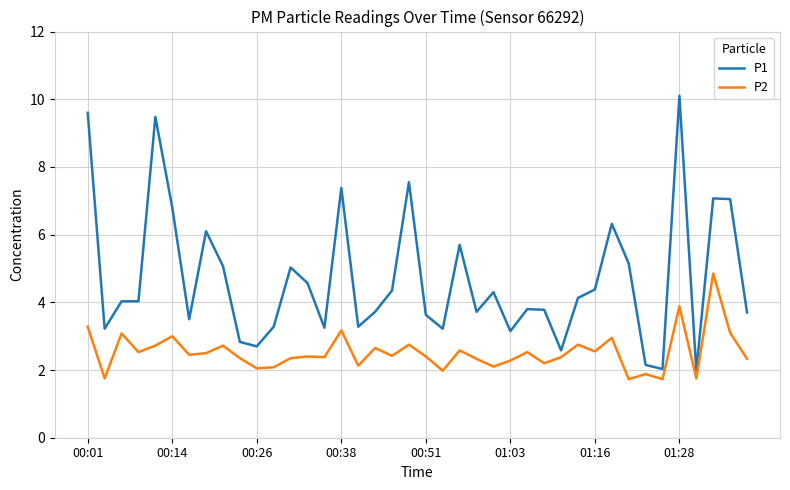

What is the maximum value shown in the chart?

10.1